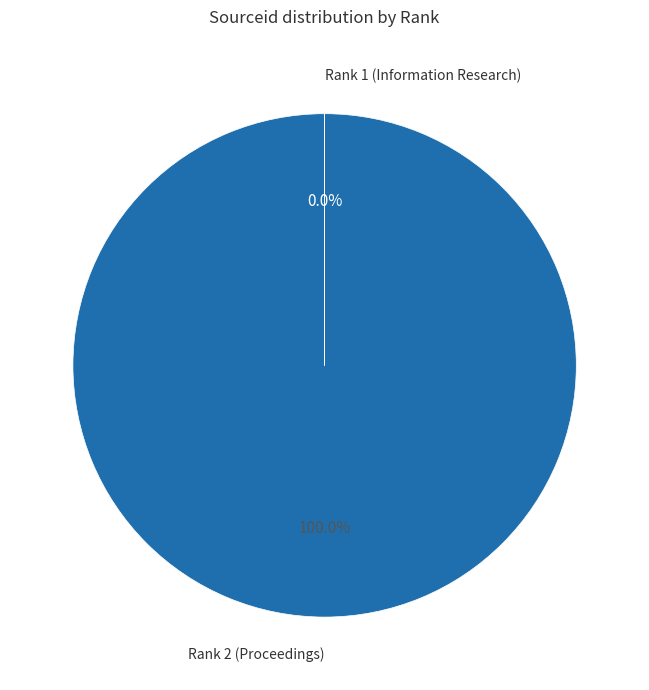

To the nearest percent, what is the difference between the Rank 1 (Information Research) and Rank 2 (Proceedings) slice percentages?

100%